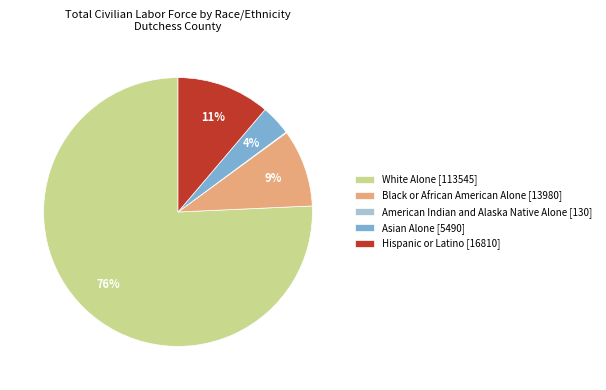

Between Asian Alone [5490] and White Alone [113545], which is larger?

White Alone [113545]